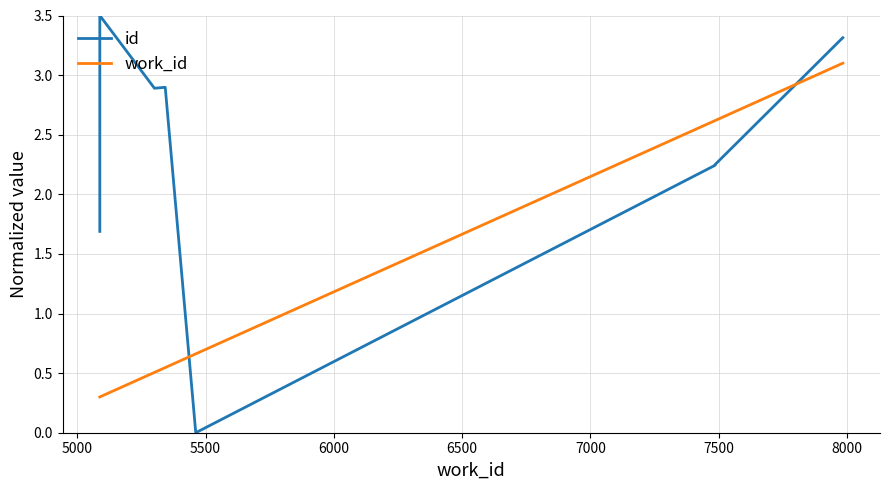

What is the difference between the maximum and minimum values in the work_id series?

2.8